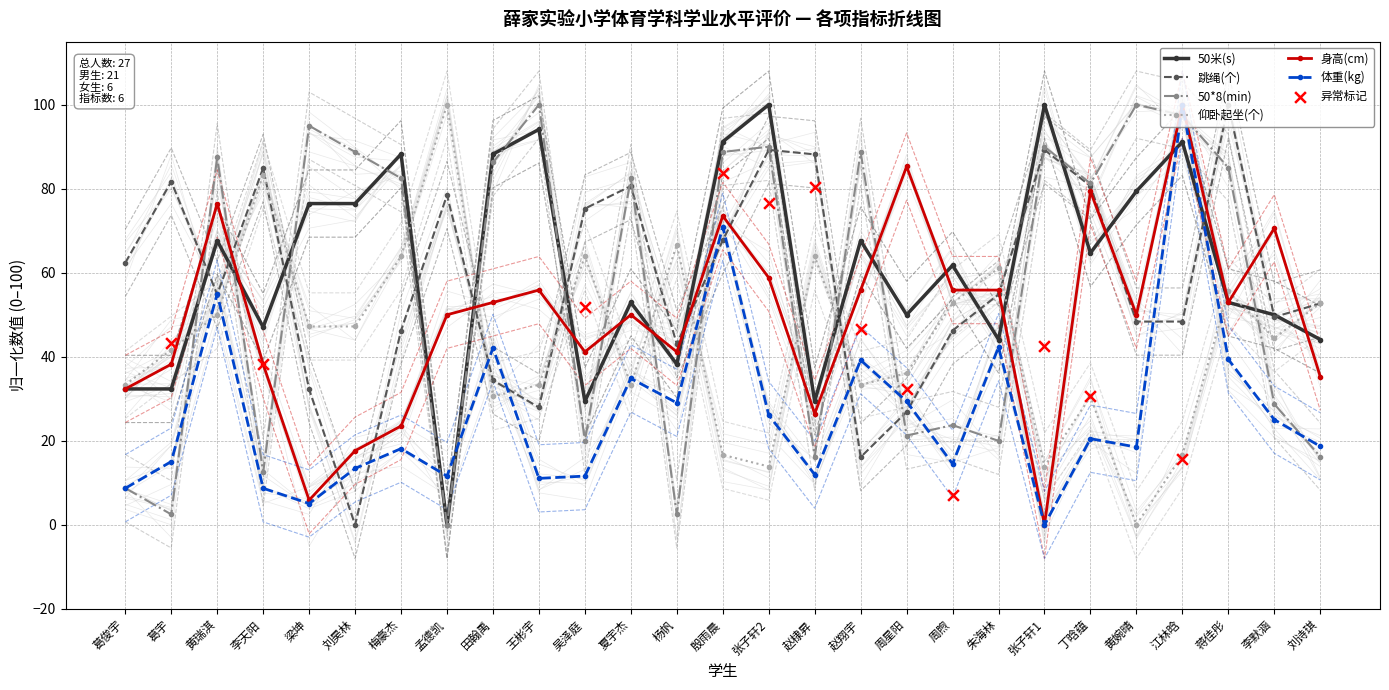

What are all the series names shown in the legend?

50米(s), 跳绳(个), 50*8(min), 仰卧起坐(个), 身高(cm), 体重(kg)